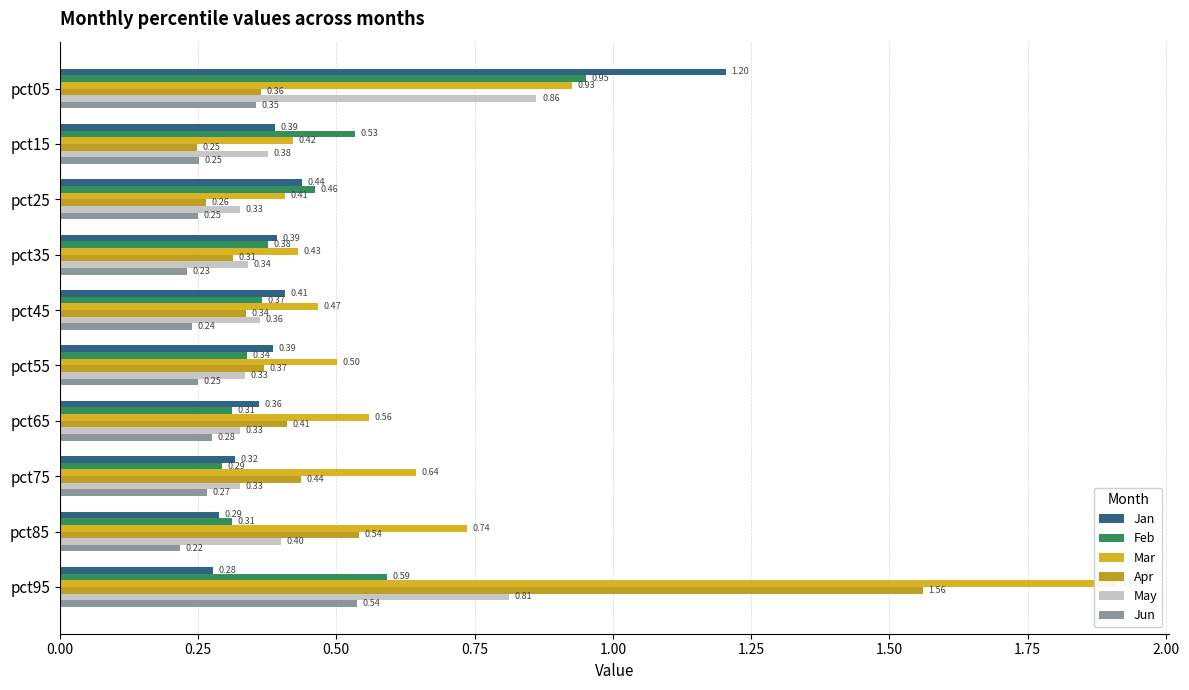

Which series has the largest range (max minus min)?

Mar